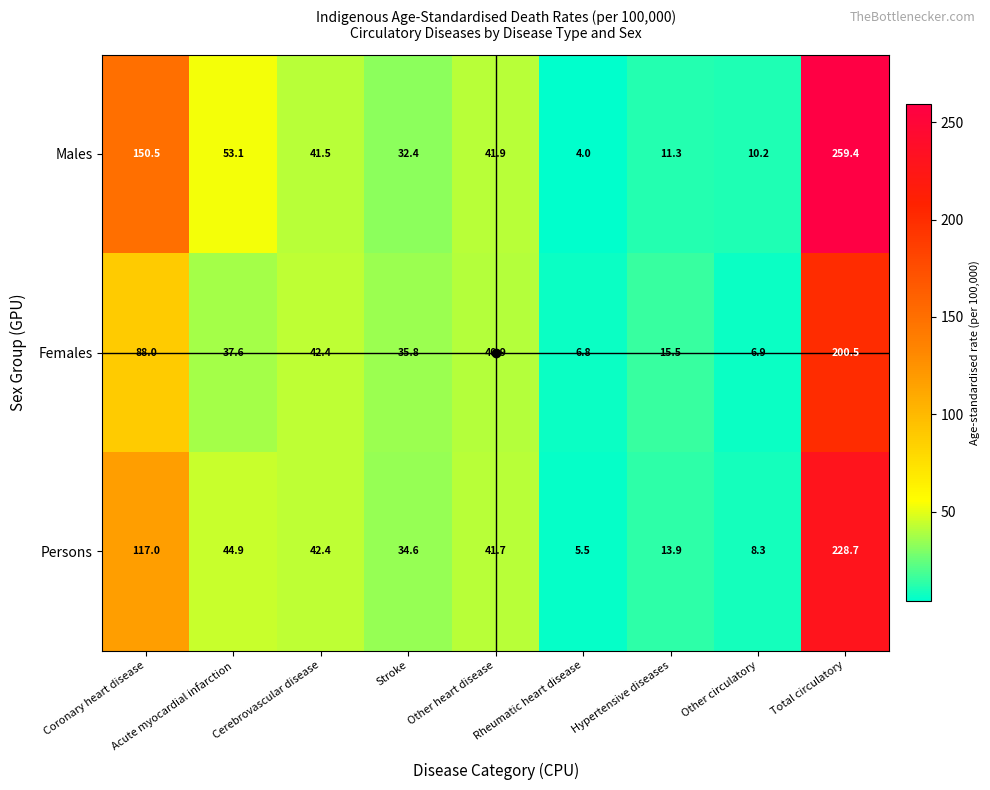

At how many categories does at least one series exceed 49?

3